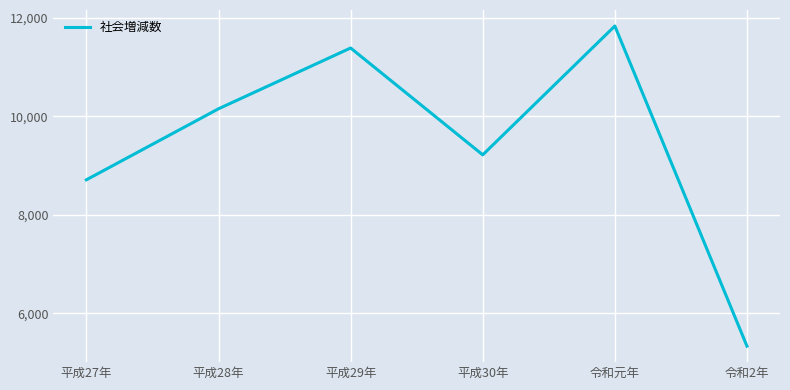

At which category does the chart reach its minimum across all series?

令和2年